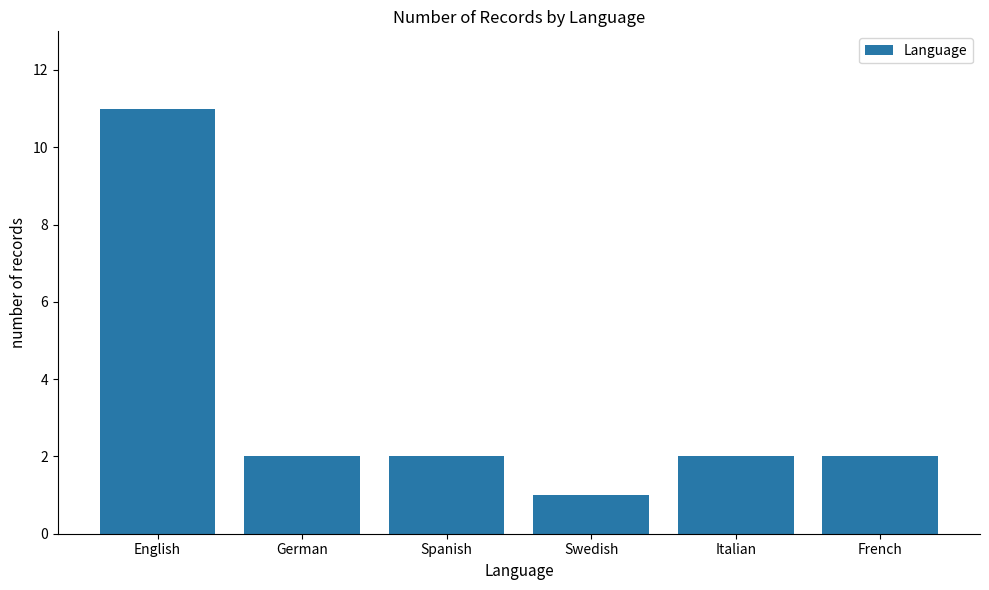

Are the bars horizontal?

No